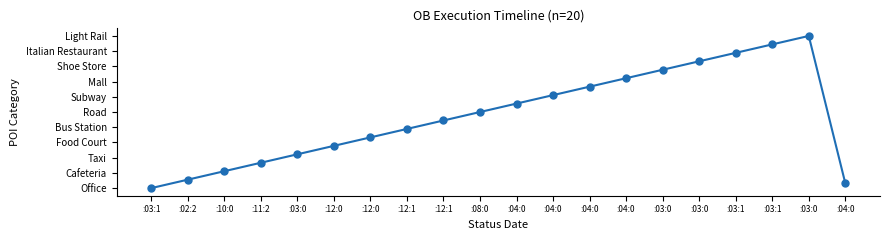

What is the label of the 9th point from the right?

:04:0